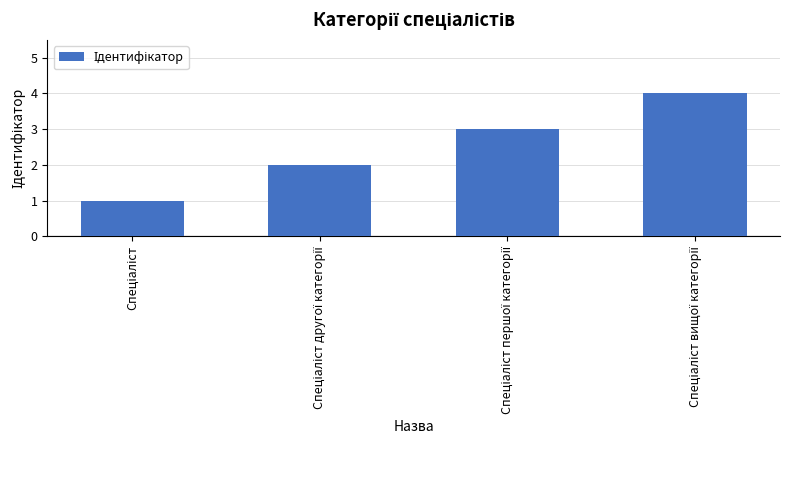

What is the difference between the maximum and minimum values?

3